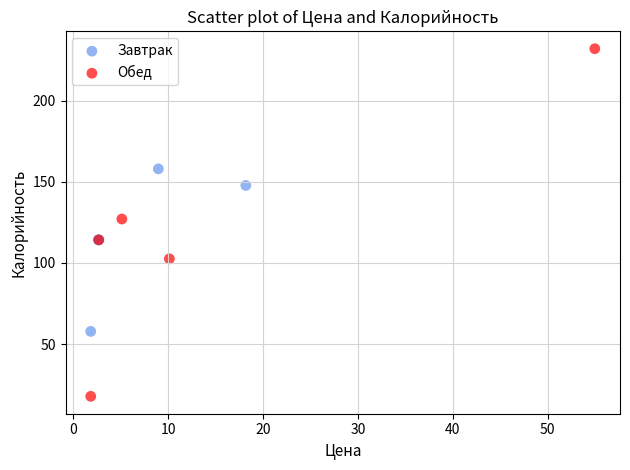

Which series reaches the minimum Y coordinate?

Обед